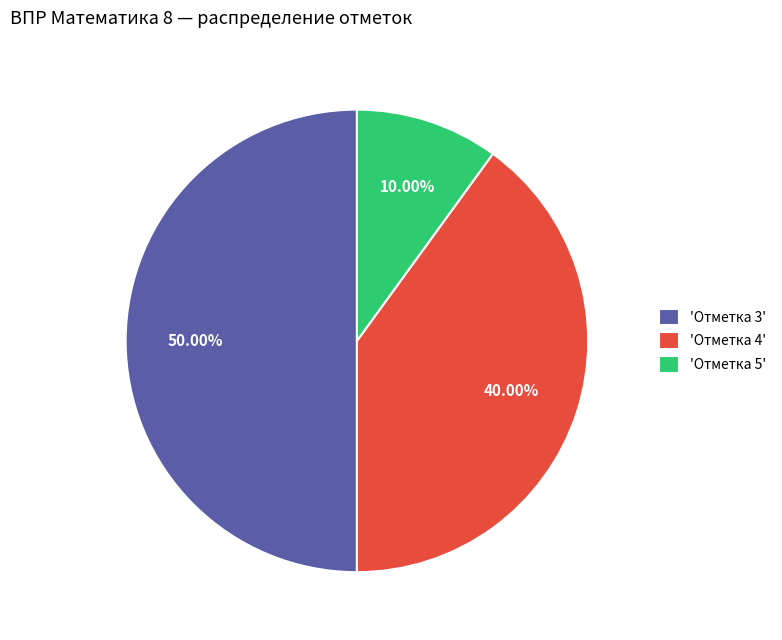

Does 'Отметка 5' account for over 50% of the chart?

No